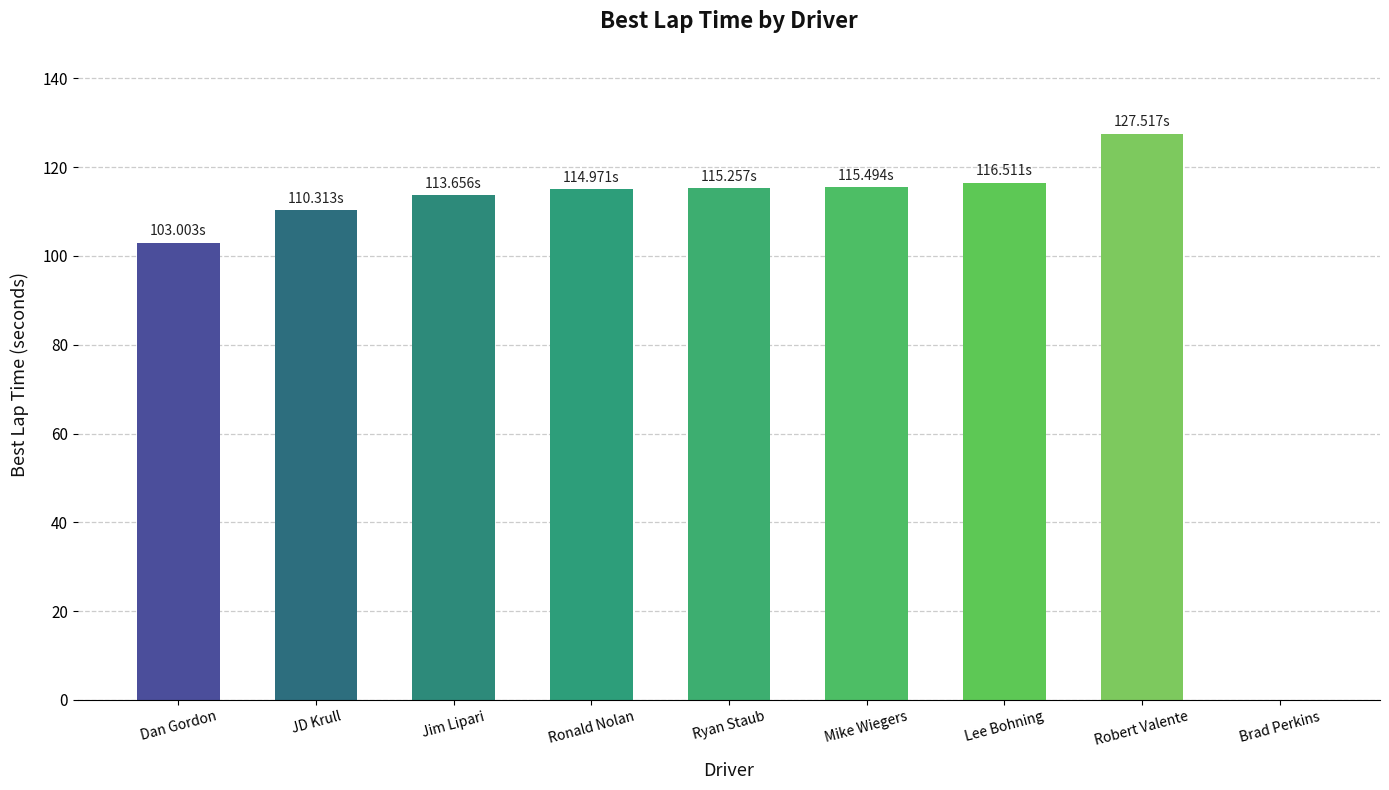

What is the change in value from Dan Gordon to Ryan Staub?

+12.3